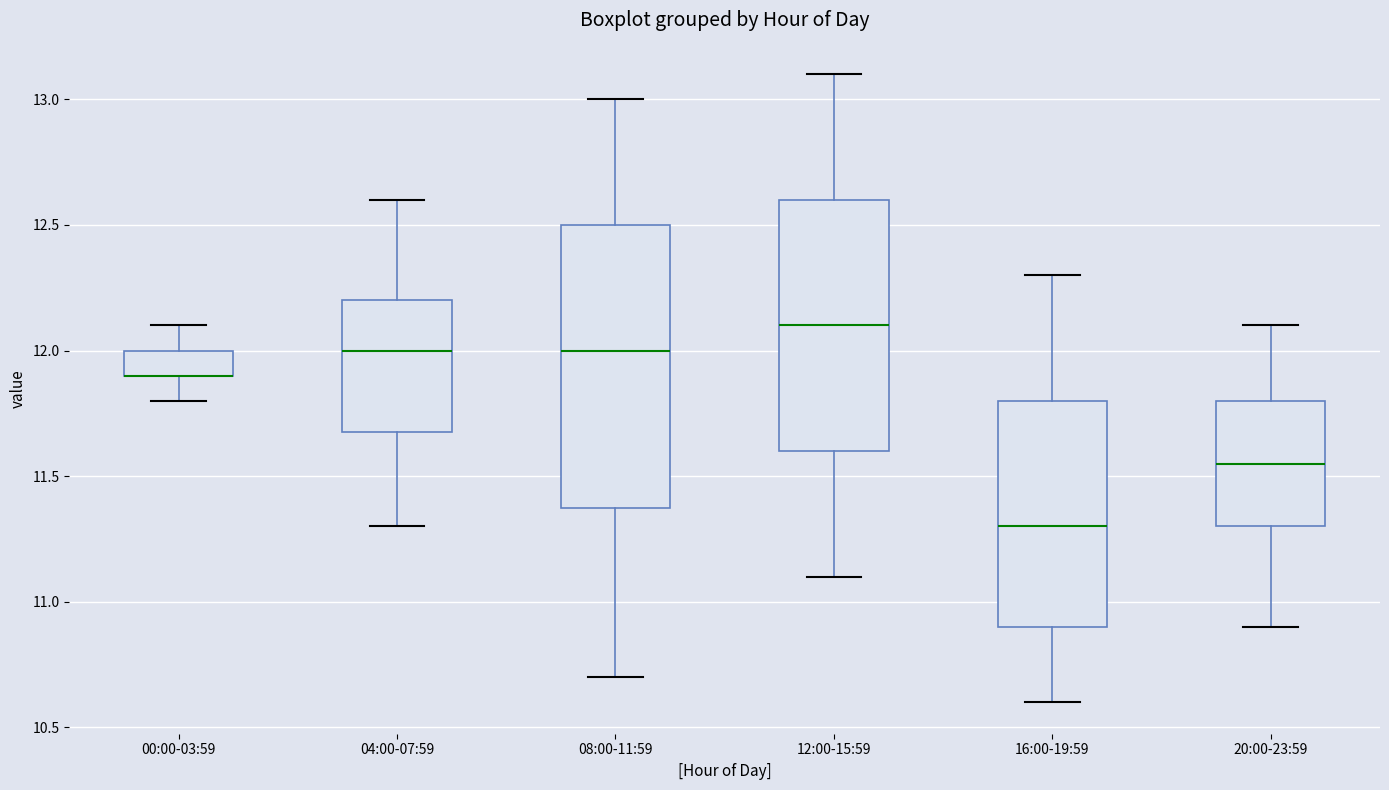

Reading left to right, transcribe this box plot: for each box, give where its median line is, the range the box spans, and where its two whiskers end, as read against the y-axis. The values are not printed on the chart, so give them approximately, as read against the axis.

00:00-03:59: median 11.90 (drawn on the box's lower edge), box 11.90 to 12.00, whiskers 11.80 to 12.10
04:00-07:59: median 12.00, box 11.70 to 12.20, whiskers 11.30 to 12.60
08:00-11:59: median 12.00, box 11.40 to 12.50, whiskers 10.70 to 13.00
12:00-15:59: median 12.10, box 11.60 to 12.60, whiskers 11.10 to 13.10
16:00-19:59: median 11.30, box 10.90 to 11.80, whiskers 10.60 to 12.30
20:00-23:59: median 11.55, box 11.30 to 11.80, whiskers 10.90 to 12.10